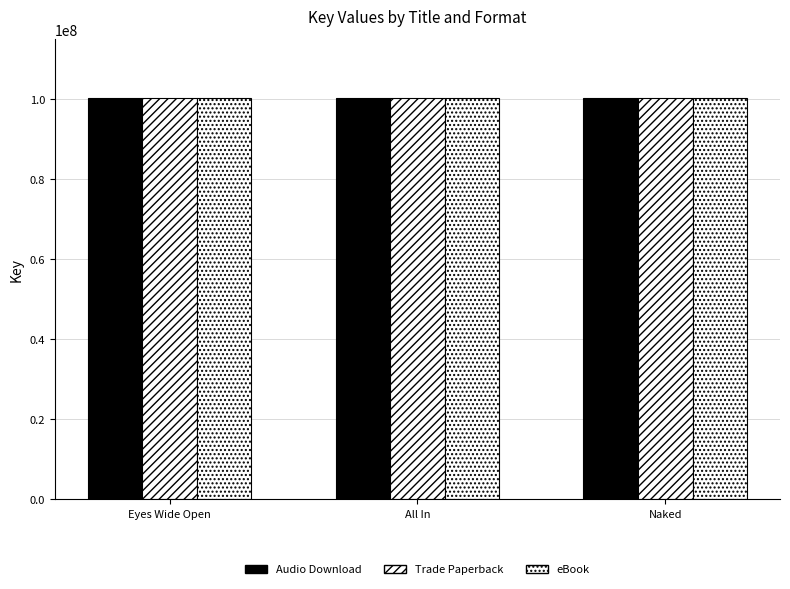

Are the bars grouped side by side (vs. stacked)?

Yes